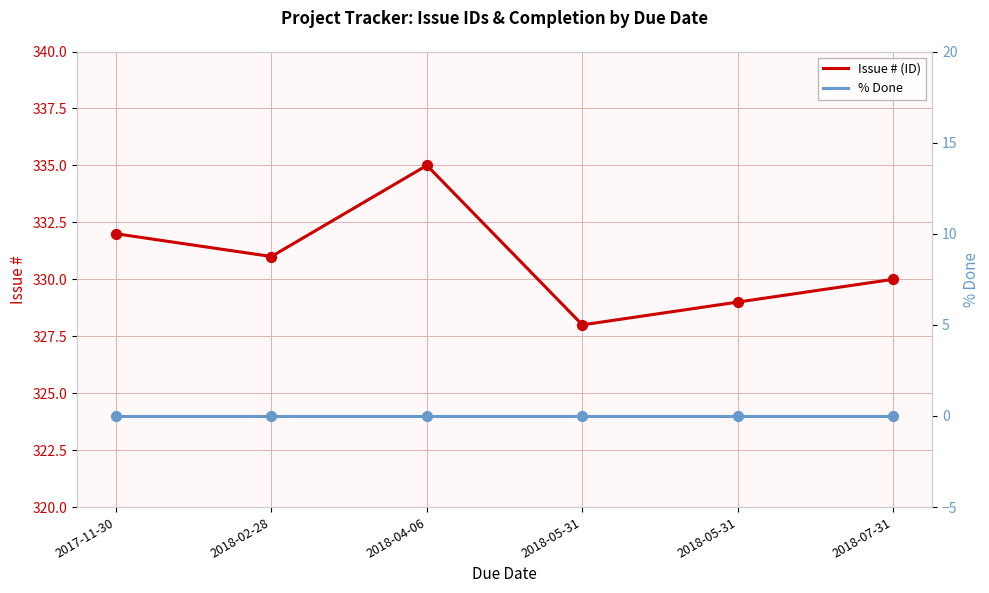

What are all the series names shown in the legend?

Issue # (ID), % Done